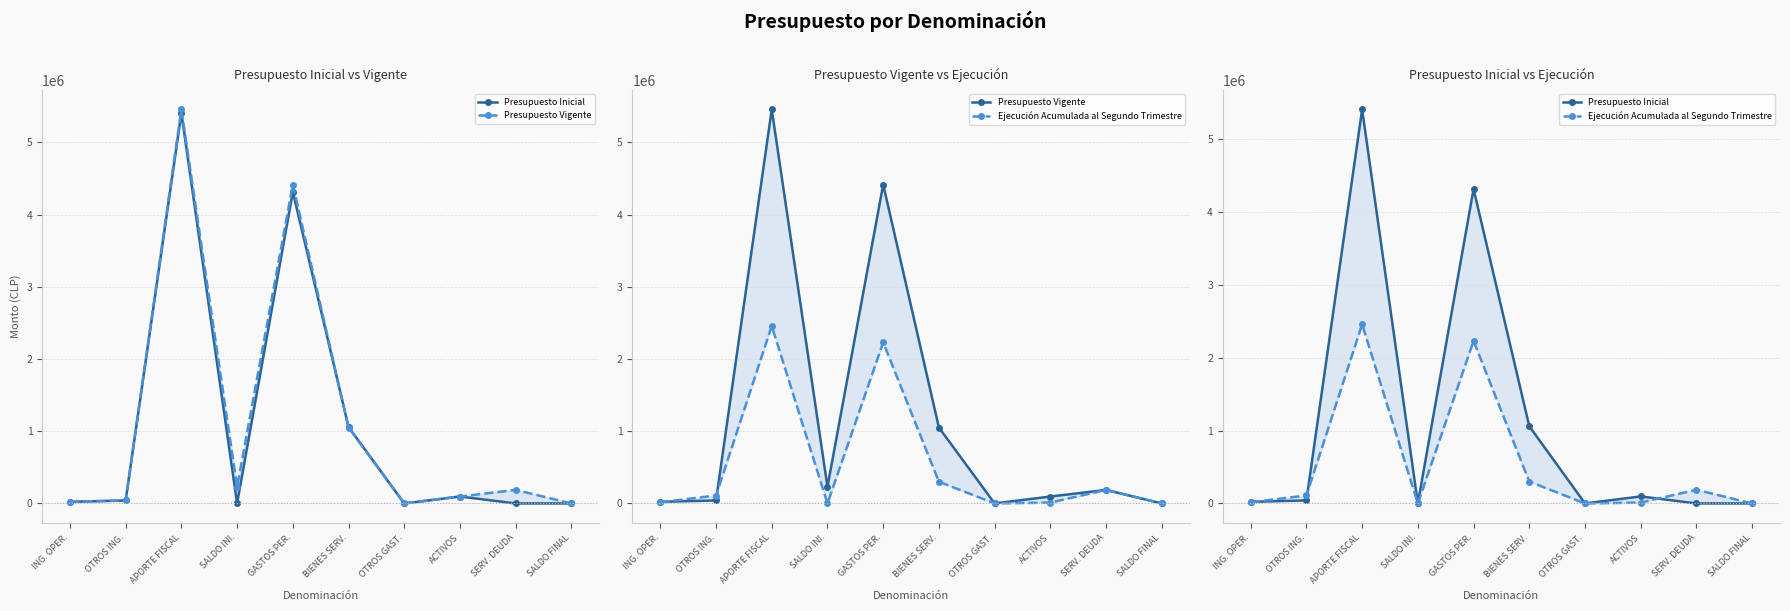

Reading left to right, list all the values displayed in this chart.

Presupuesto Inicial: ING. OPER.=22499	OTROS ING.=41172	APORTE FISCAL=5407198	SALDO INI.=10	GASTOS PER.=4315505	BIENES SERV.=1059383	OTROS GAST.=10	ACTIVOS=95961	SERV. DEUDA=10	SALDO FINAL=10
Presupuesto Vigente: ING. OPER.=22499	OTROS ING.=41172	APORTE FISCAL=5456968	SALDO INI.=229616	GASTOS PER.=4416534	BIENES SERV.=1051147	OTROS GAST.=10	ACTIVOS=95215	SERV. DEUDA=187339	SALDO FINAL=10
Ejecución Acumulada al Segundo Trimestre: ING. OPER.=15914	OTROS ING.=109588	APORTE FISCAL=2458986	SALDO INI.=0	GASTOS PER.=2230835	BIENES SERV.=300483	OTROS GAST.=0	ACTIVOS=11809	SERV. DEUDA=187329	SALDO FINAL=0